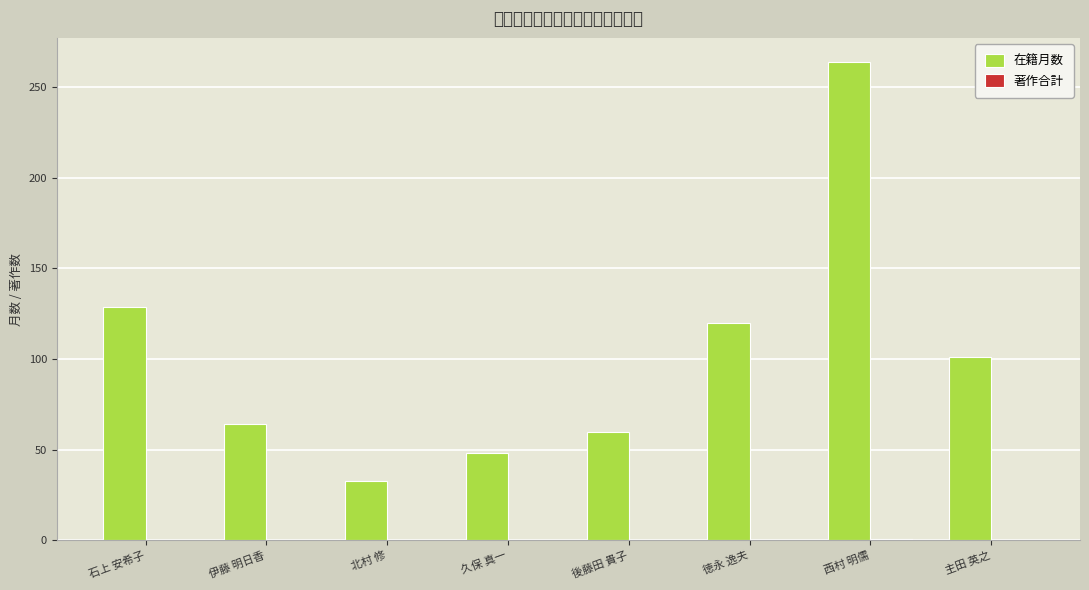

Which category has the lowest value in the 著作合計 series?

石上 安希子